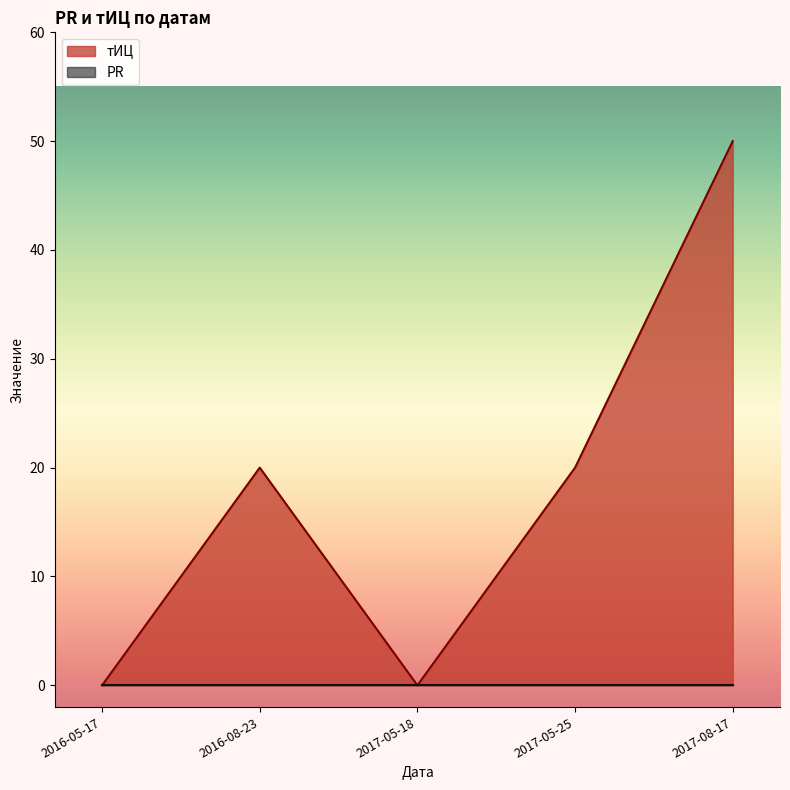

How many points are lower than both their immediate neighbors (excluding endpoints)?

1